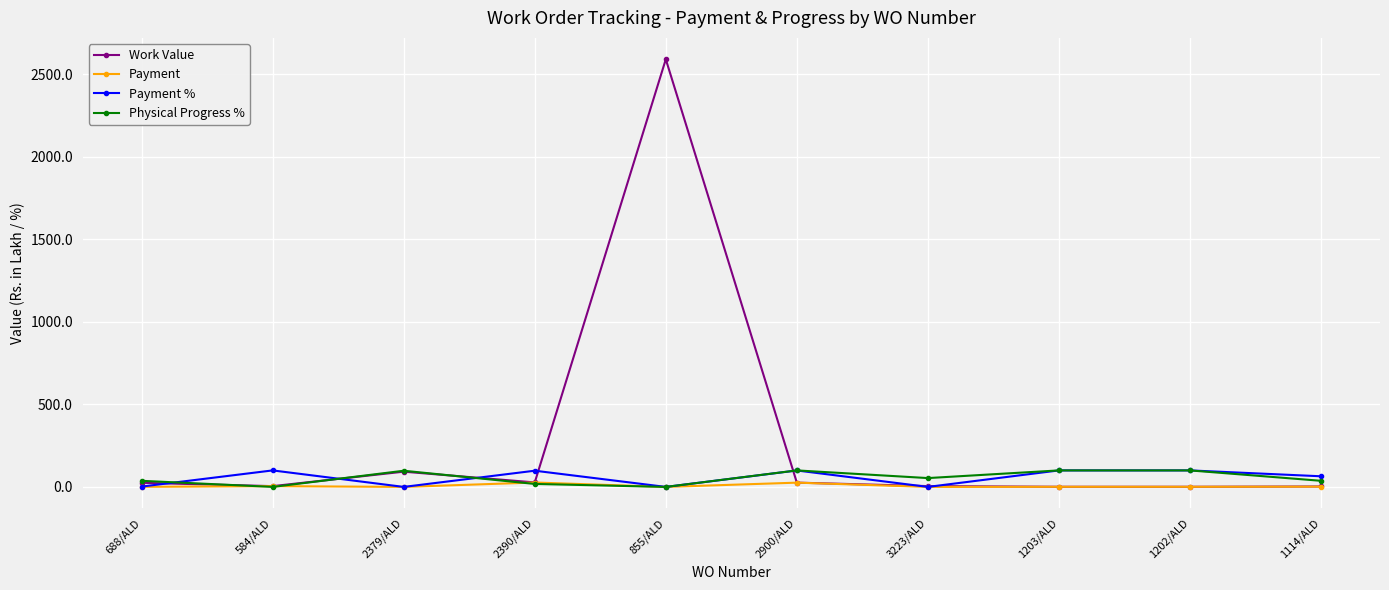

What is the label of the 6th point from the right?

855/ALD